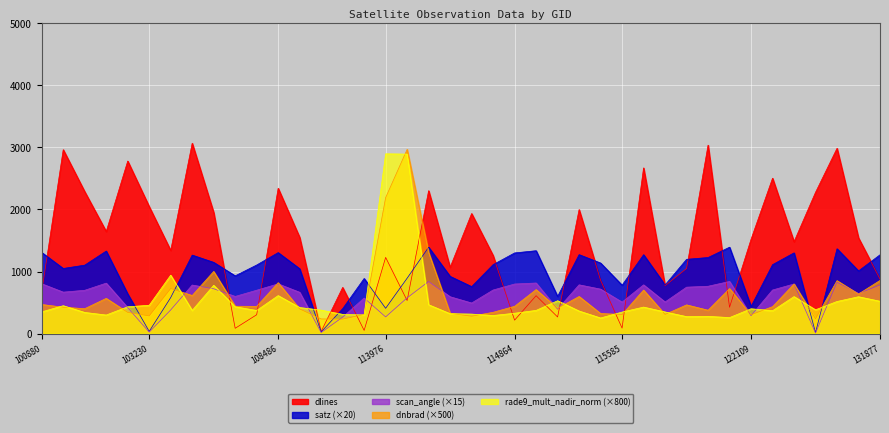

Where do dlines and dnbrad first cross each other?

103595 and 107774